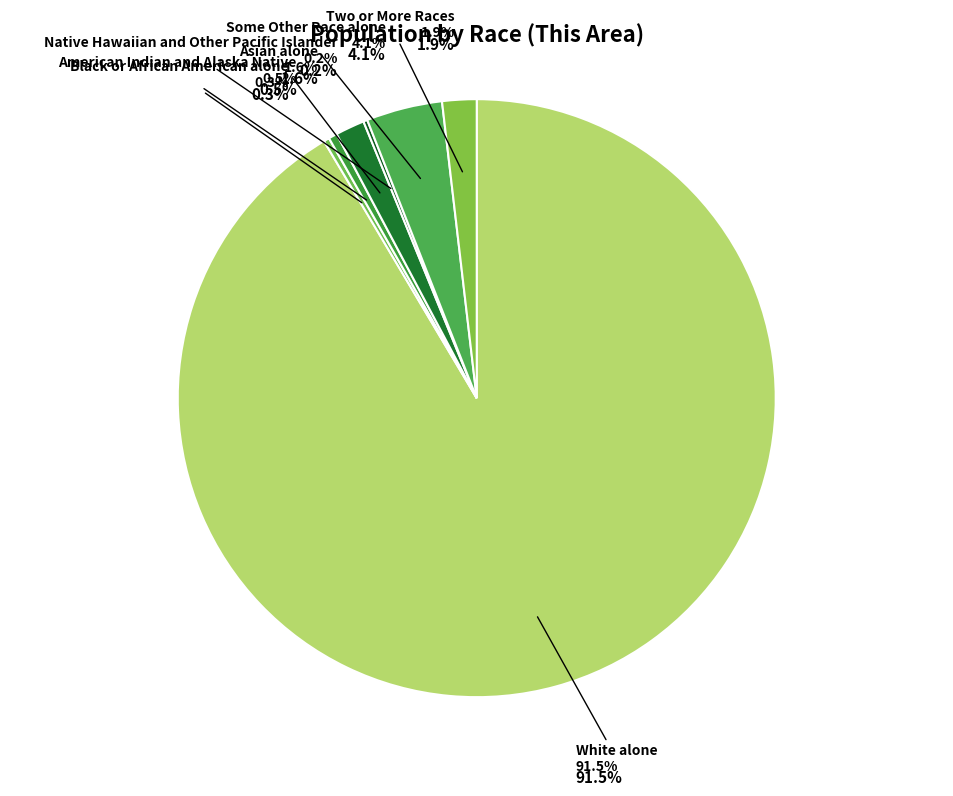

Is there any slice that represents more than half of the pie?

Yes